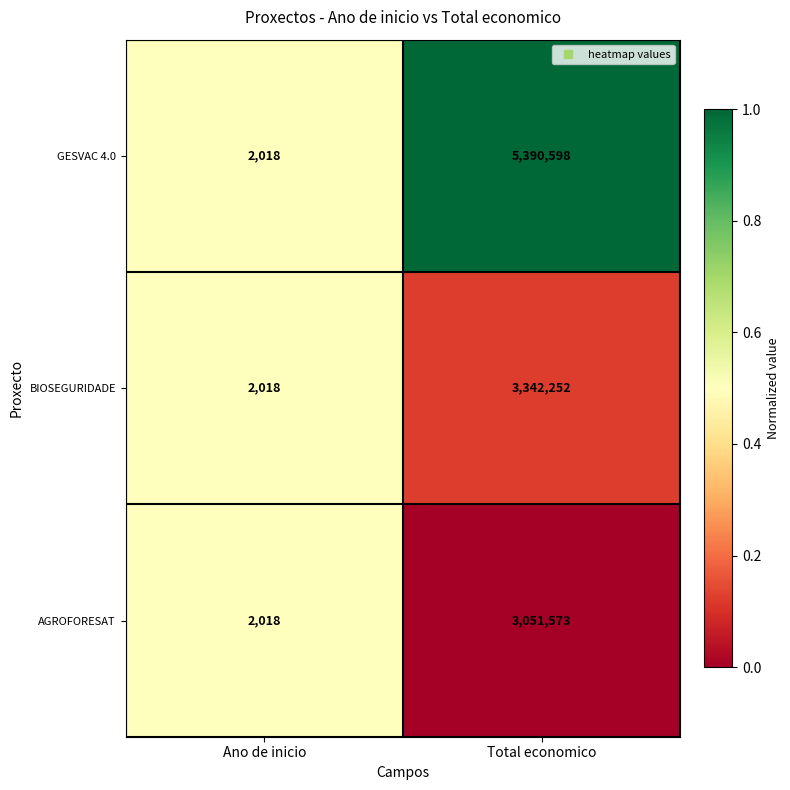

Which series has the largest total across all categories?

GESVAC 4.0